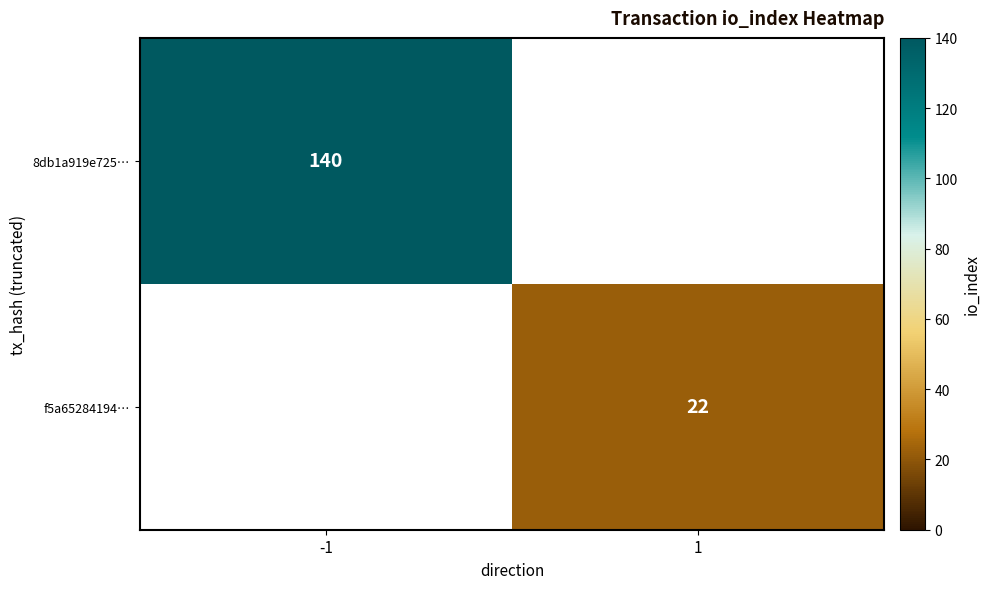

True or false: f5a65284194… has a value of 22 at 1.

True